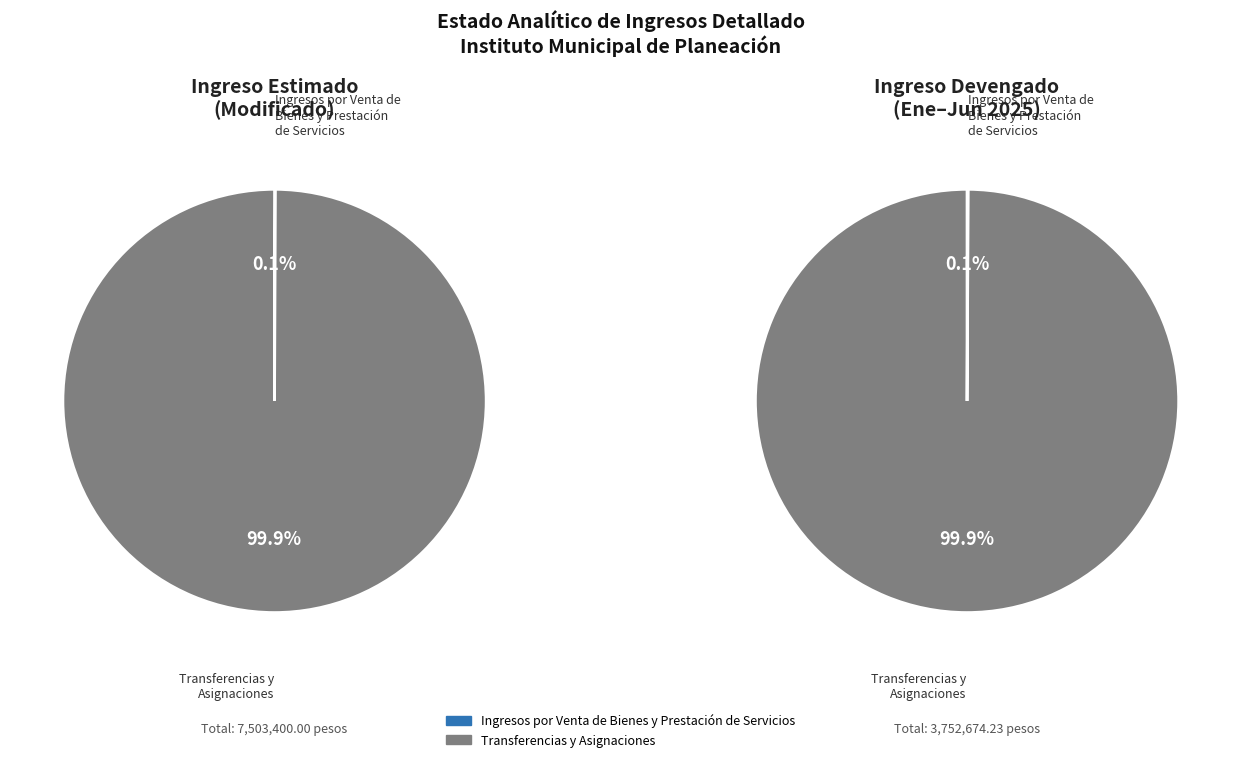

Count the number of slices in the pie.

2